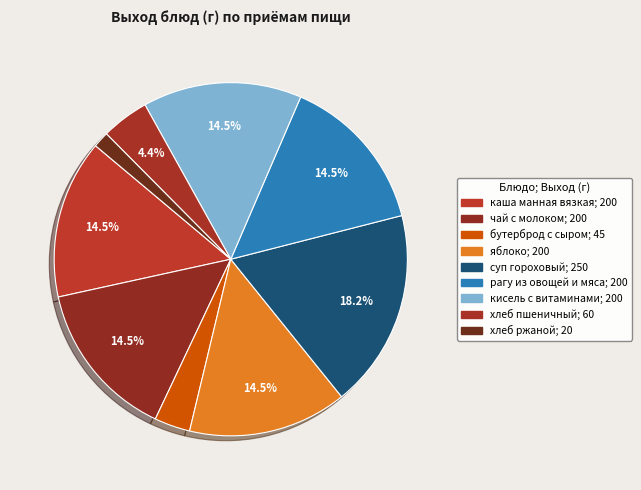

To the nearest percent, what percentage of the pie is суп гороховый?

18%